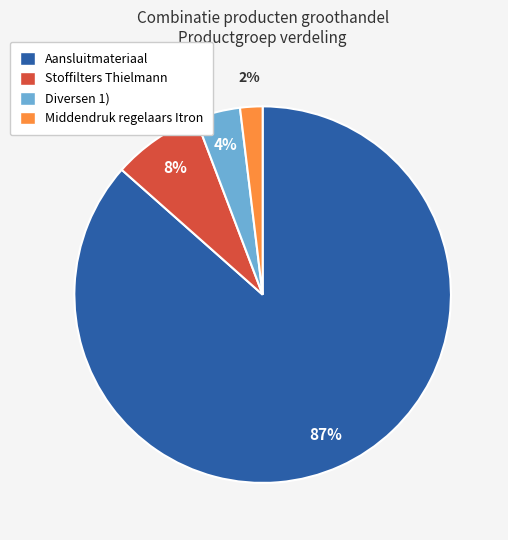

What is the largest slice in the pie chart?

Aansluitmateriaal